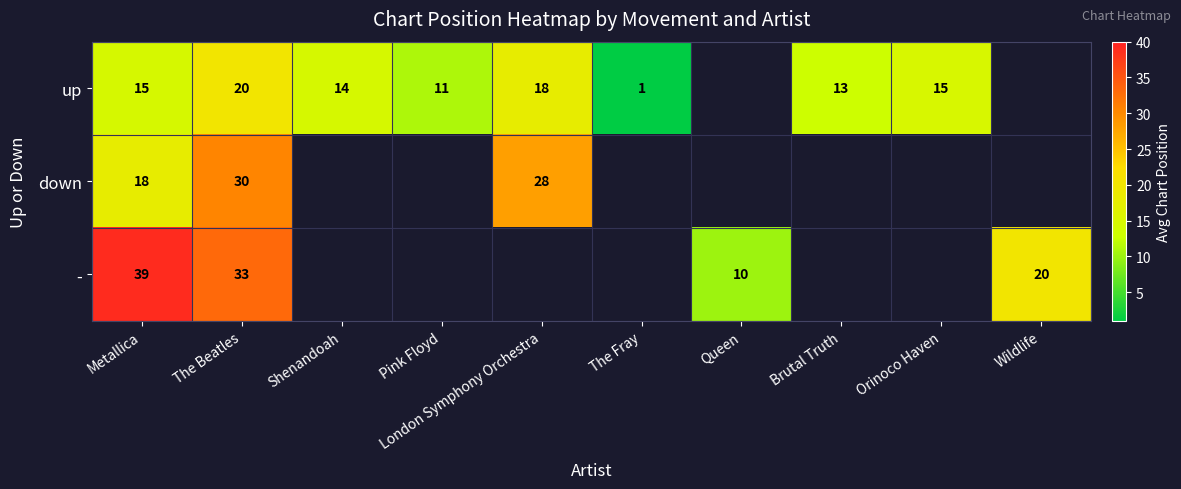

Is the value of - at The Beatles greater than the value of up at London Symphony Orchestra?

Yes